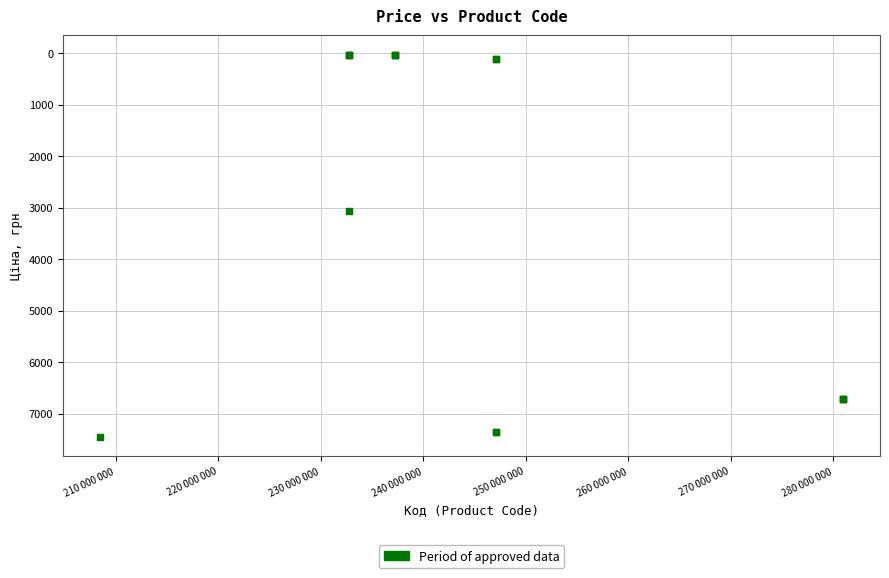

What Y value in the scatter plot is closest to 3740?

3059.7